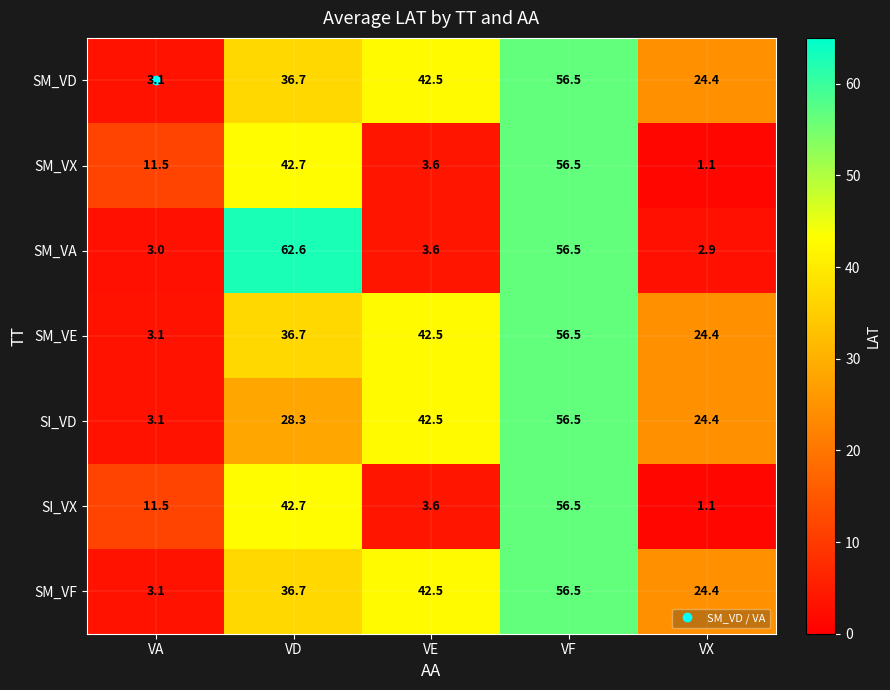

Is it true that SI_VX equals 0.4 at VX?

False